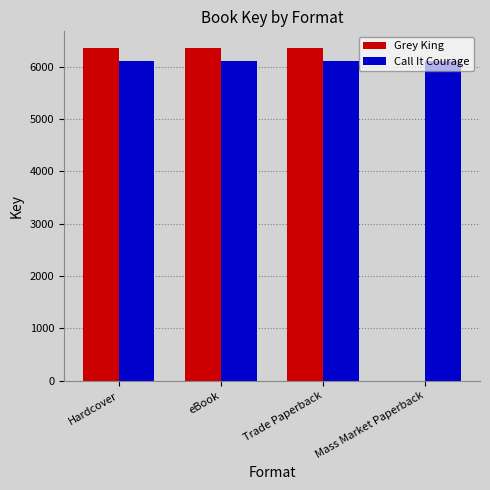

Which series changed the most between Hardcover and Mass Market Paperback?

Grey King